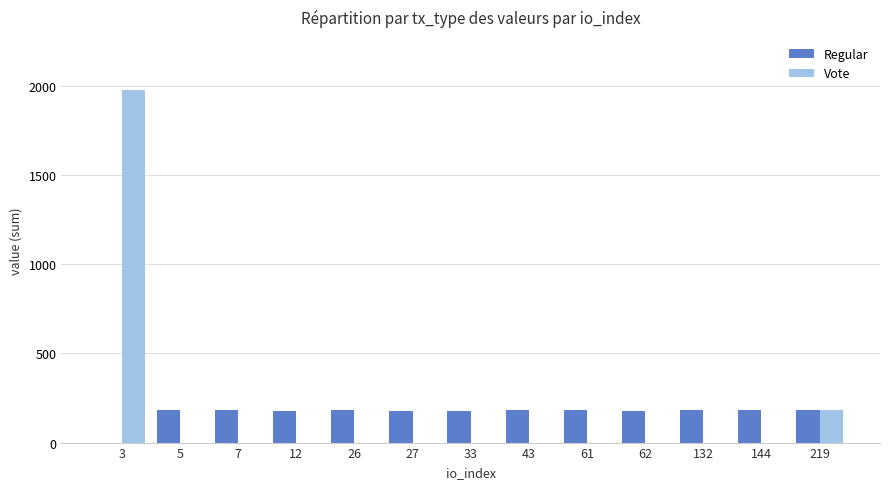

Does the chart contain stacked bars?

No